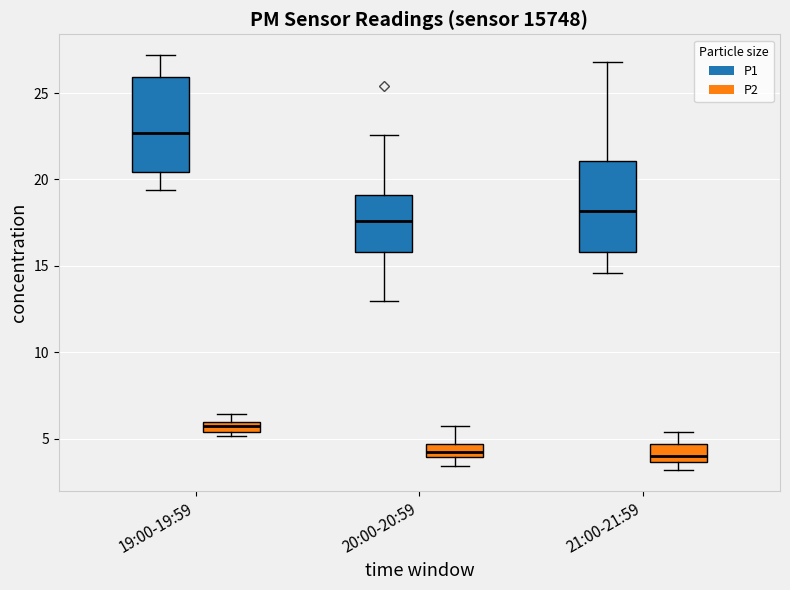

Where is the upper edge of the box for 19:00-19:59 (P1) on the y-axis? The values are not printed on the chart, so give them approximately, as read against the axis.

26.0